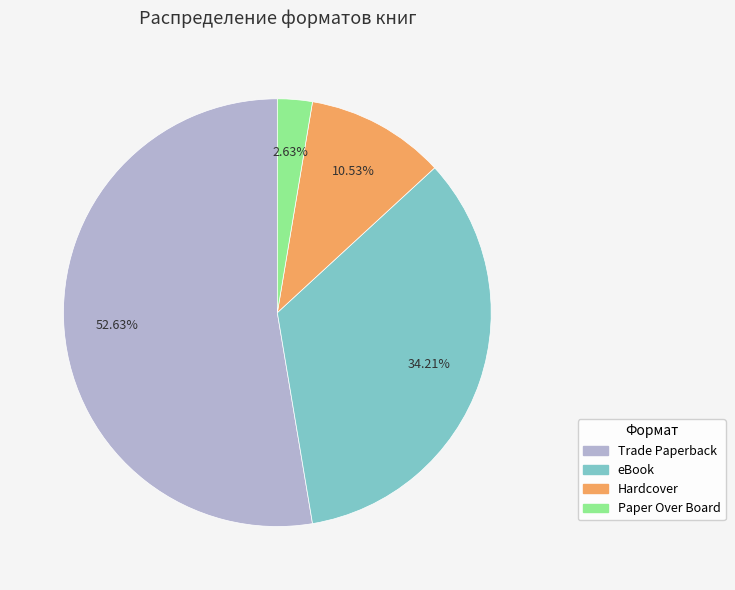

Does any single category account for the majority?

Yes